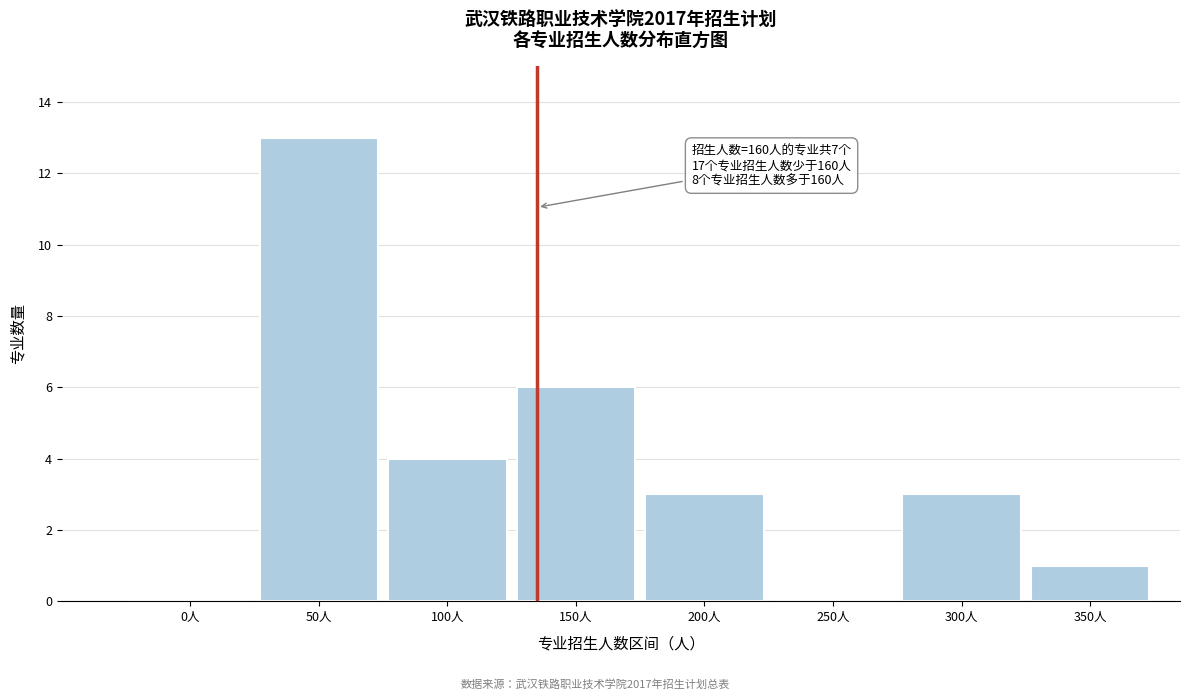

Reading right to left, what are all the values shown in this chart?

350人=1	300人=3	250人=0	200人=3	150人=6	100人=4	50人=13	0人=0